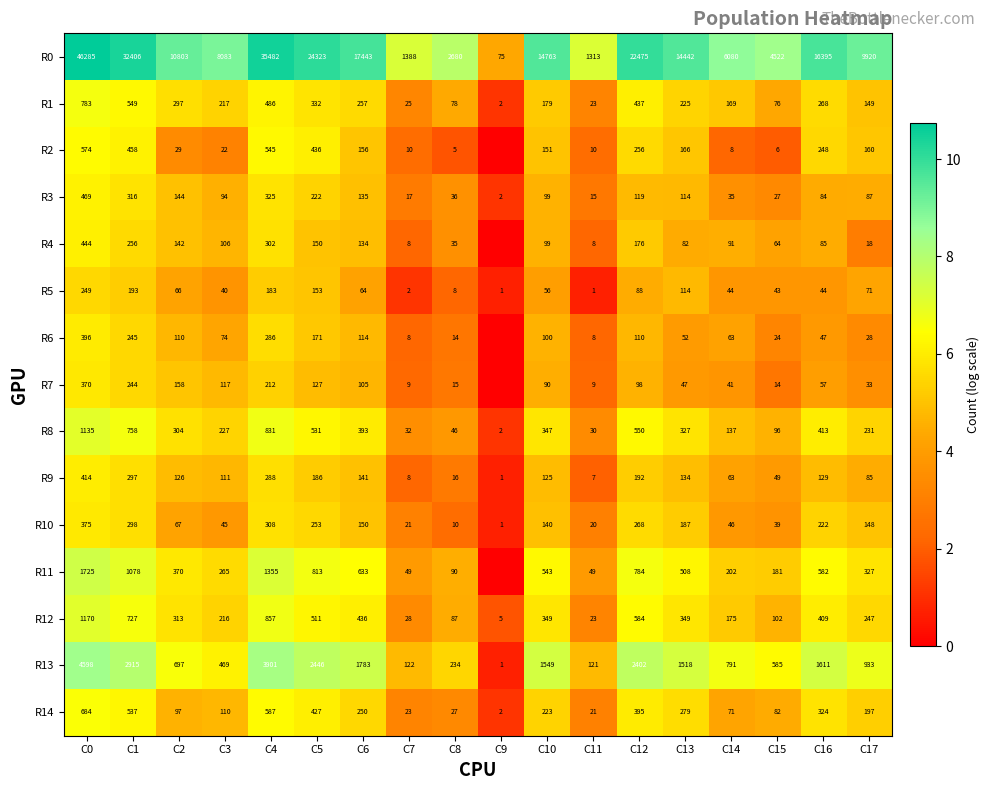

Where is R0 nearest to the value 23180?

C12